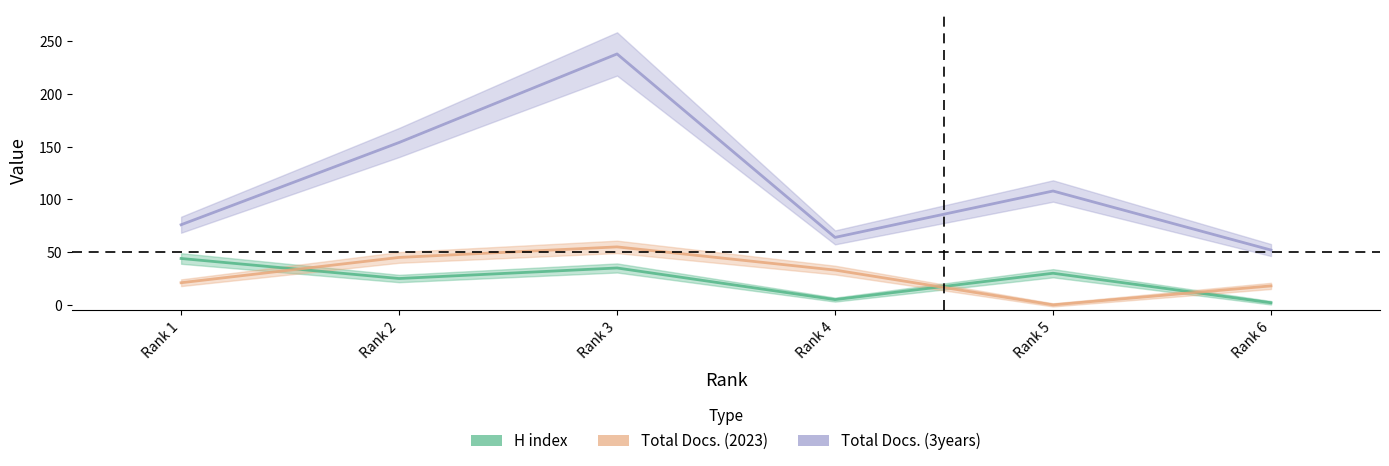

True or false: H index has a value of 5 at Rank 4.

True